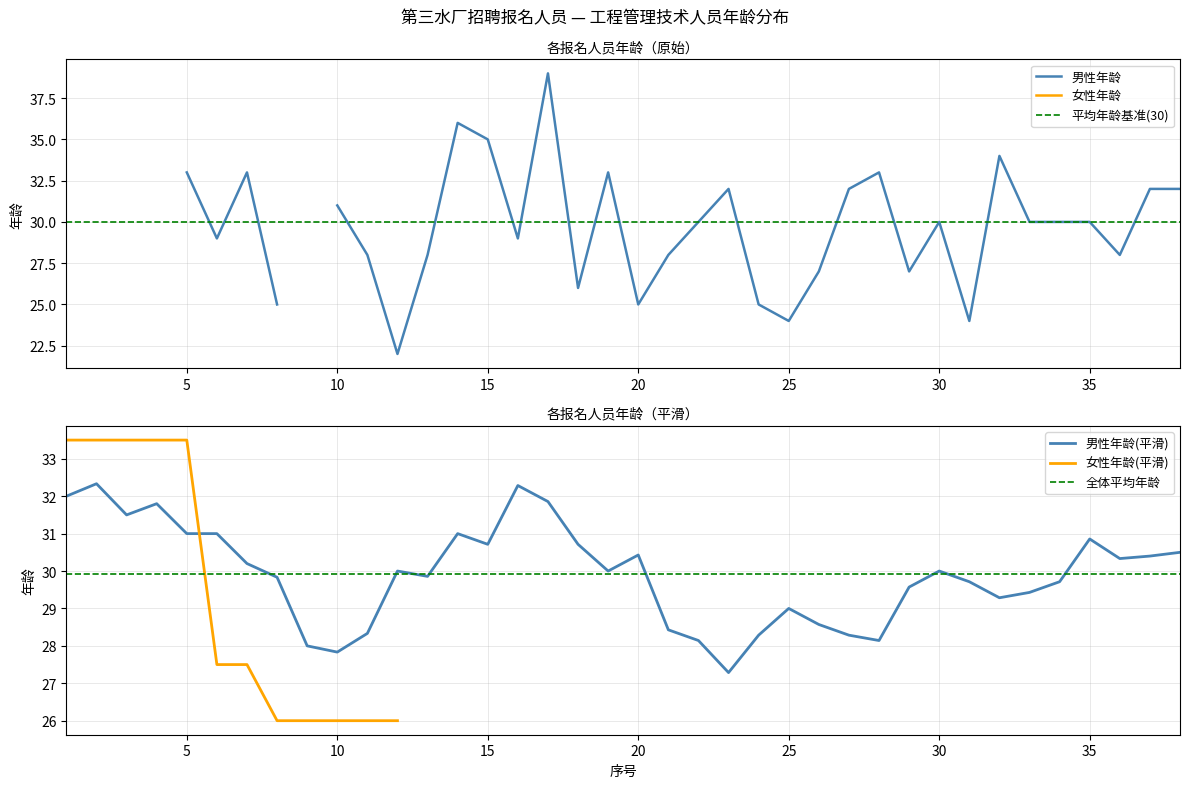

True or false: 女性年龄 and 全体平均年龄 cross at least once.

False